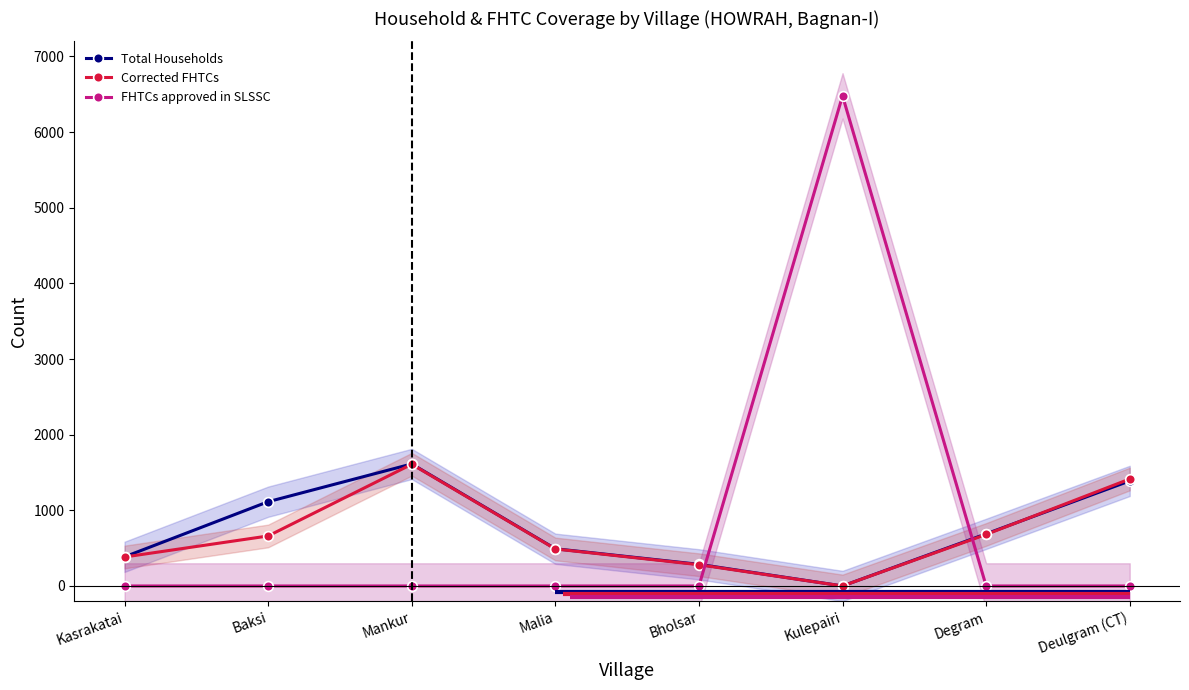

True or false: FHTCs approved in SLSSC and Corrected FHTCs cross at least once.

True